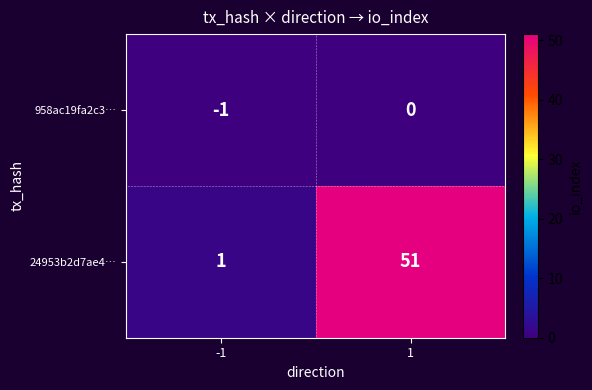

What is the maximum value shown in the chart?

51